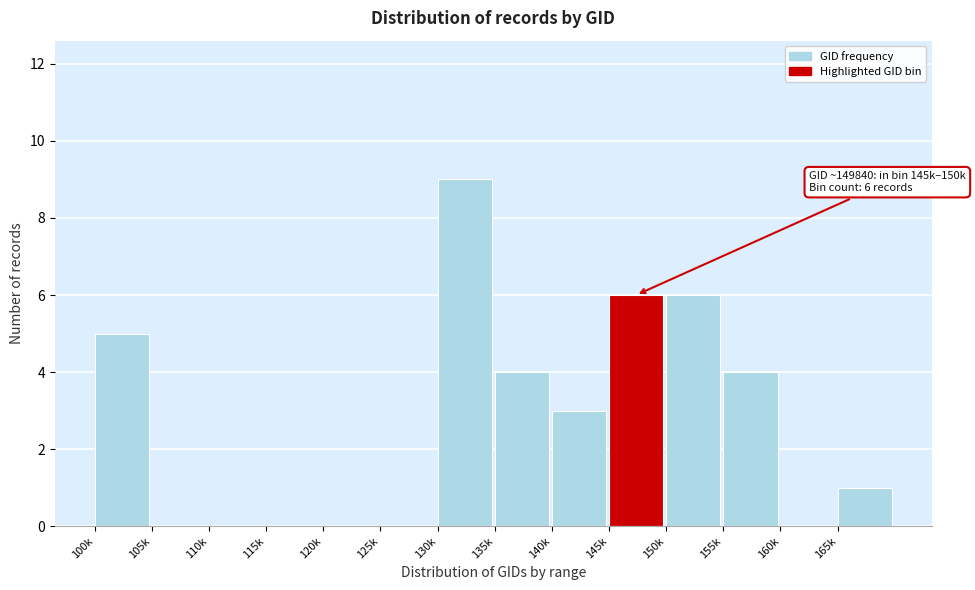

Reading right to left, extract all data points from this chart.

165k=1	160k=0	155k=4	150k=6	145k=6	140k=3	135k=4	130k=9	125k=0	120k=0	115k=0	110k=0	105k=0	100k=5